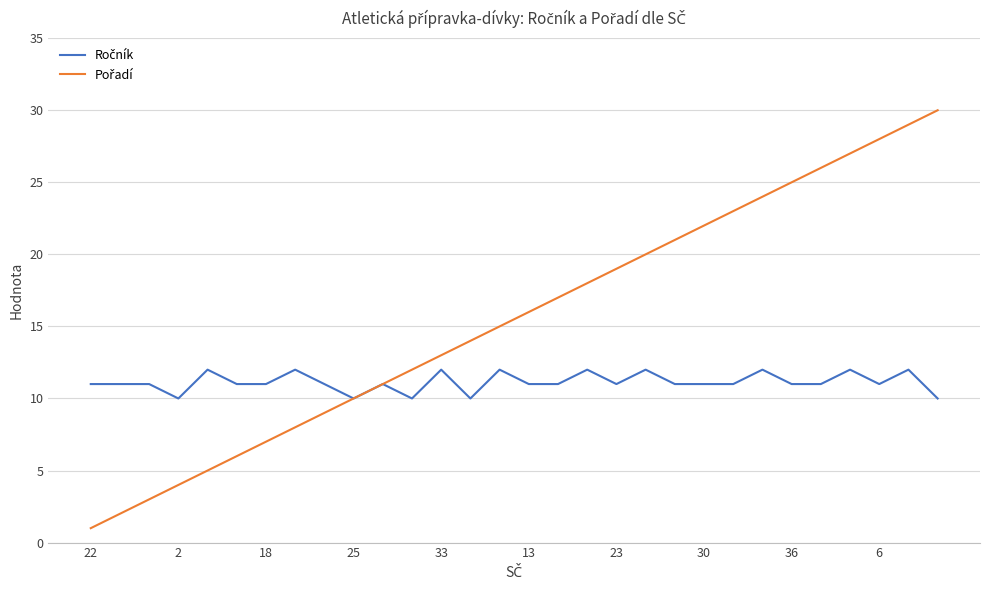

What is the maximum value shown in the chart?

30